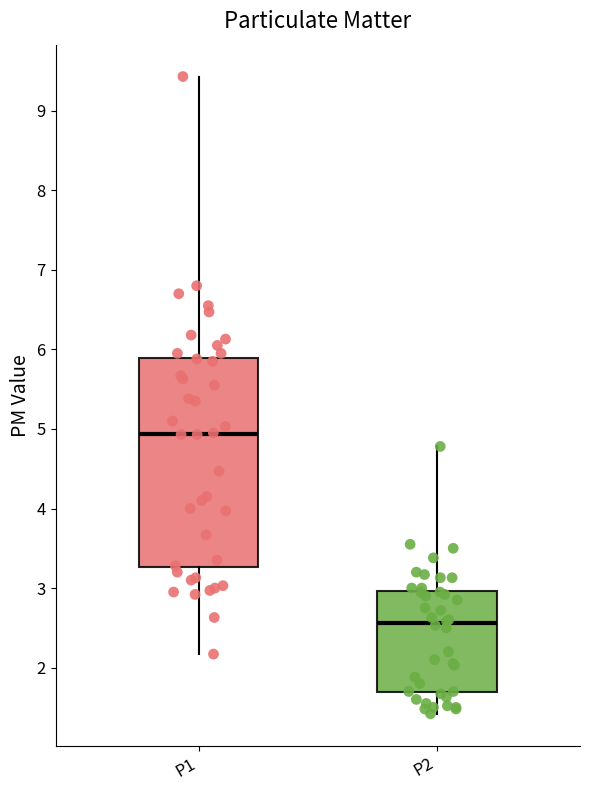

Reading left to right, read every box against the y-axis: the position of its median line, the range the box covers, and the ends of its whiskers. The values are not printed on the chart, so give them approximately, as read against the axis.

P1: median 4.9, box 3.3 to 5.9, whiskers 2.2 to 9.4
P2: median 2.6, box 1.7 to 3.0, whiskers 1.4 to 4.8